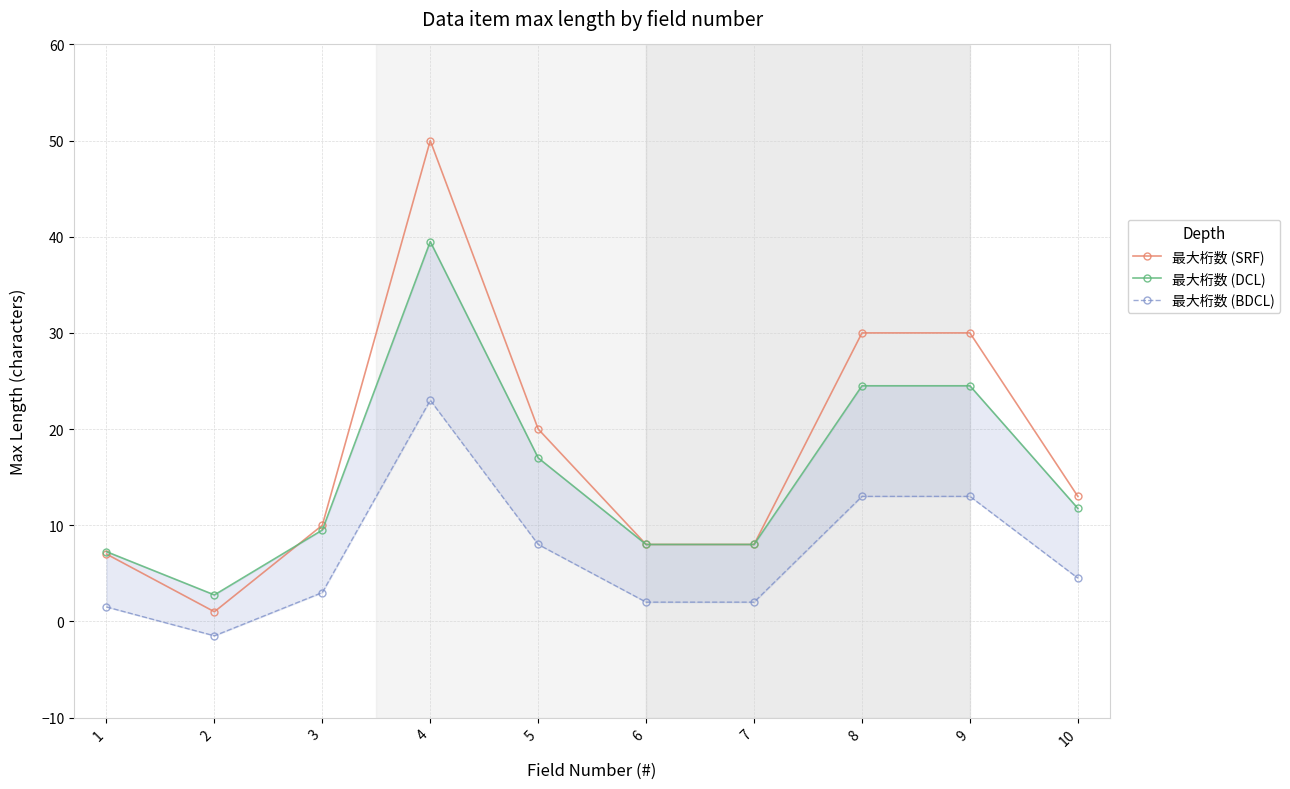

Between 3 and 5, which is larger?

5